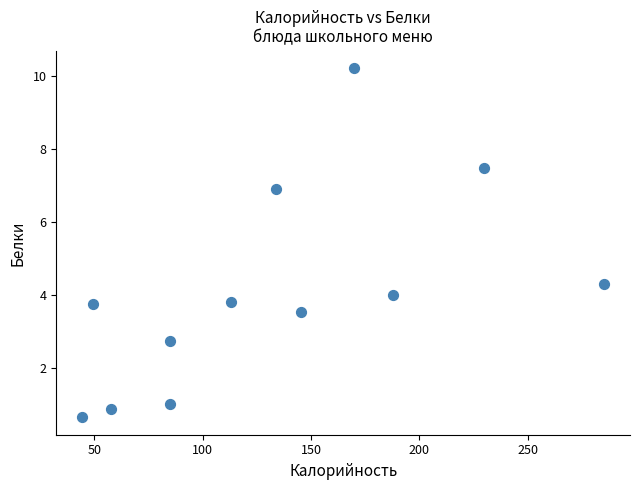

What Y value in the scatter plot is closest to 5?

4.3